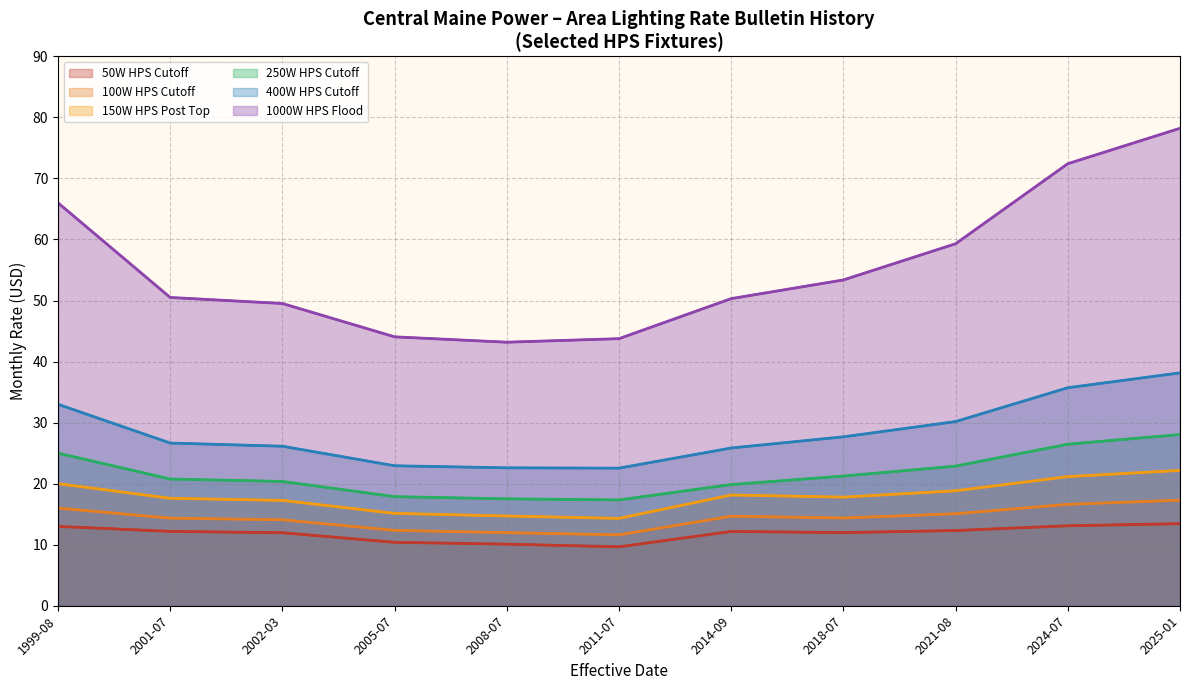

Where does the 150W HPS Post Top series first go above 17?

1999-08